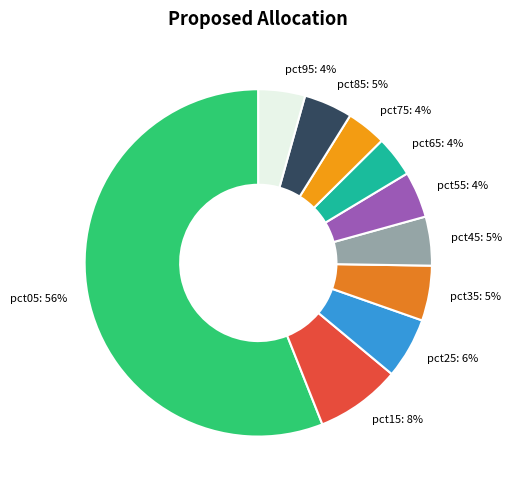

The pct75 slice represents 4% of the pie. True or false?

True